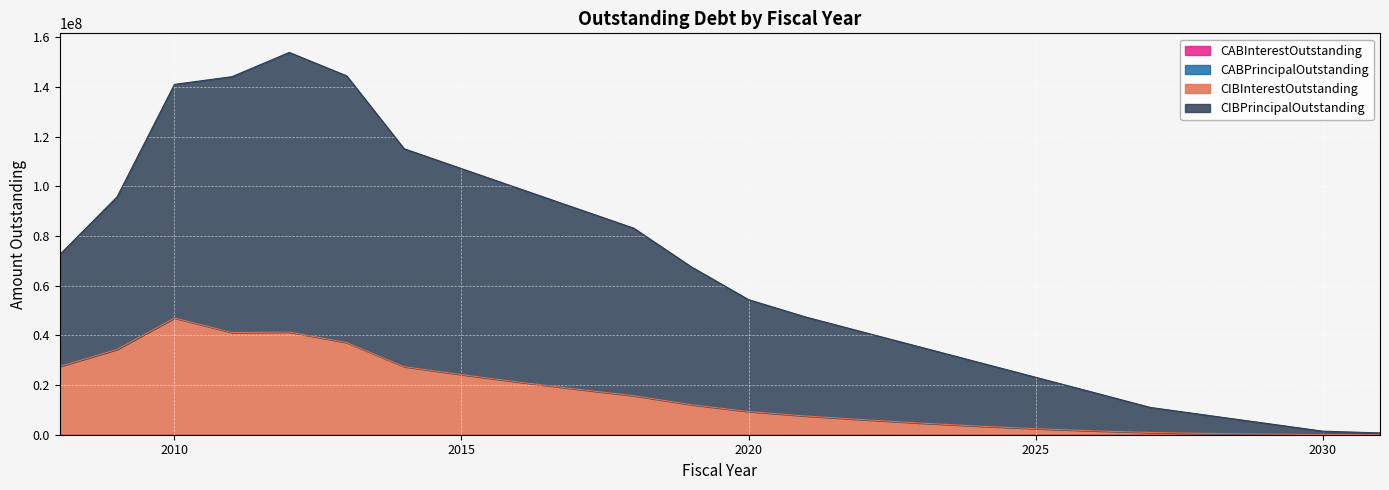

Is it true that CIBInterestOutstanding equals 526512.4 at 2026?

False